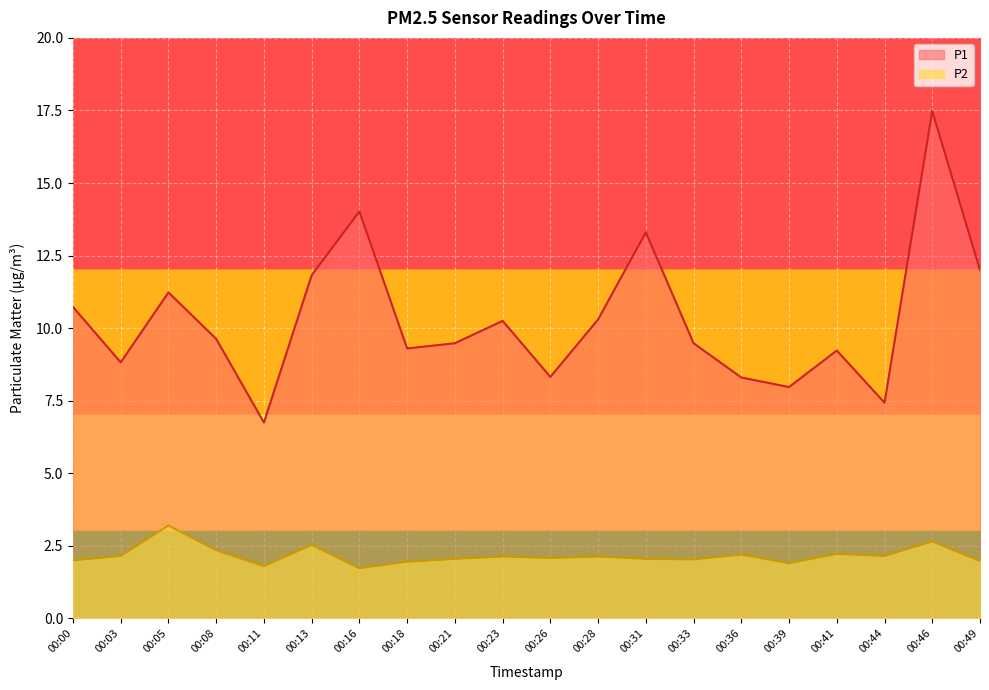

Which label corresponds to the largest value in the chart?

00:46